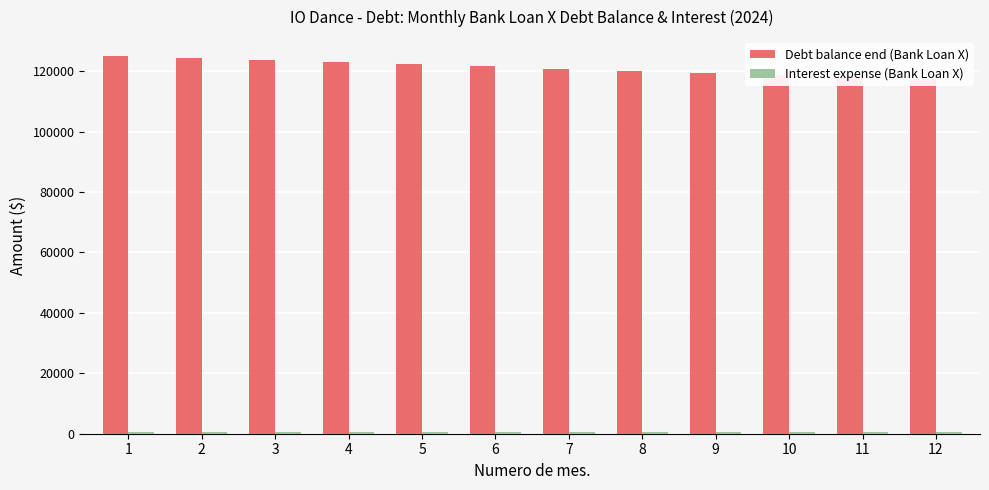

Reading right to left, what are all the values shown in this chart?

Debt balance end (Bank Loan X): 12=117361.1	11=118055.6	10=118750.0	9=119444.4	8=120138.9	7=120833.3	6=121527.8	5=122222.2	4=122916.7	3=123611.1	2=124305.6	1=125000.0
Interest expense (Bank Loan X): 12=489.0	11=491.9	10=494.8	9=497.7	8=500.6	7=503.5	6=506.4	5=509.3	4=512.2	3=515.0	2=517.9	1=520.8